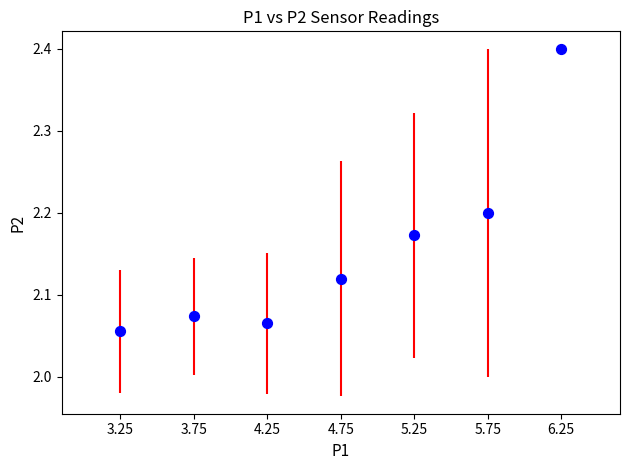

What is the average X value?

4.8